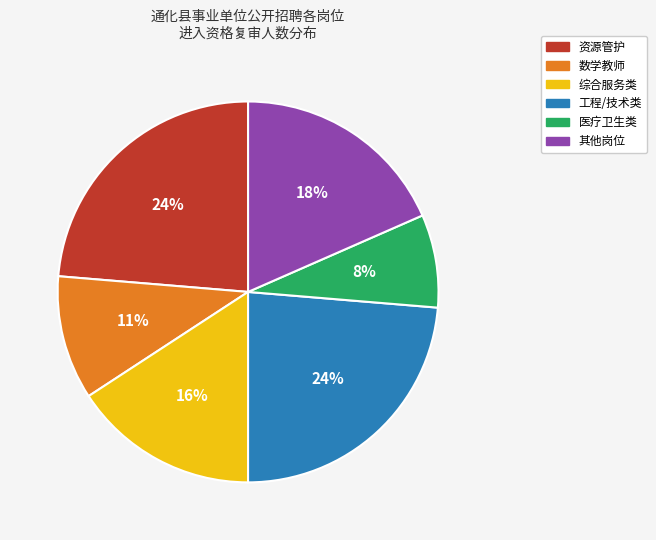

To the nearest percent, what is the average slice percentage?

17%